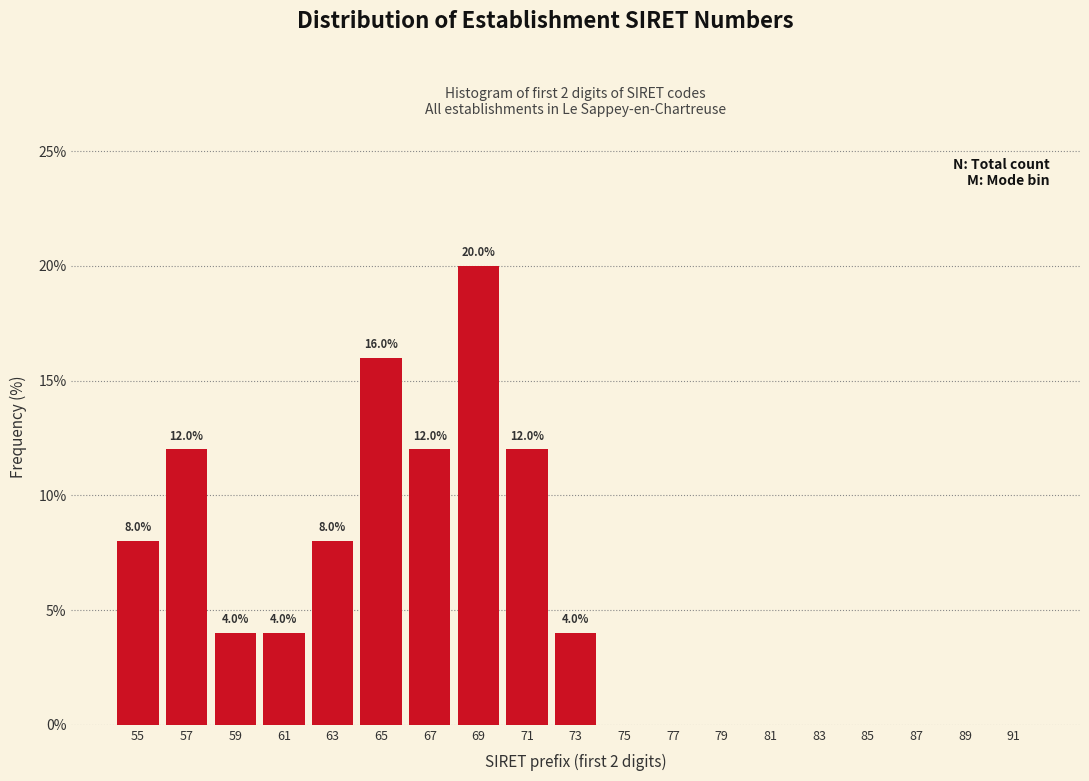

Reading right to left, extract all data points from this chart.

91=0	89=0	87=0	85=0	83=0	81=0	79=0	77=0	75=0	73=4	71=12	69=20	67=12	65=16	63=8	61=4	59=4	57=12	55=8